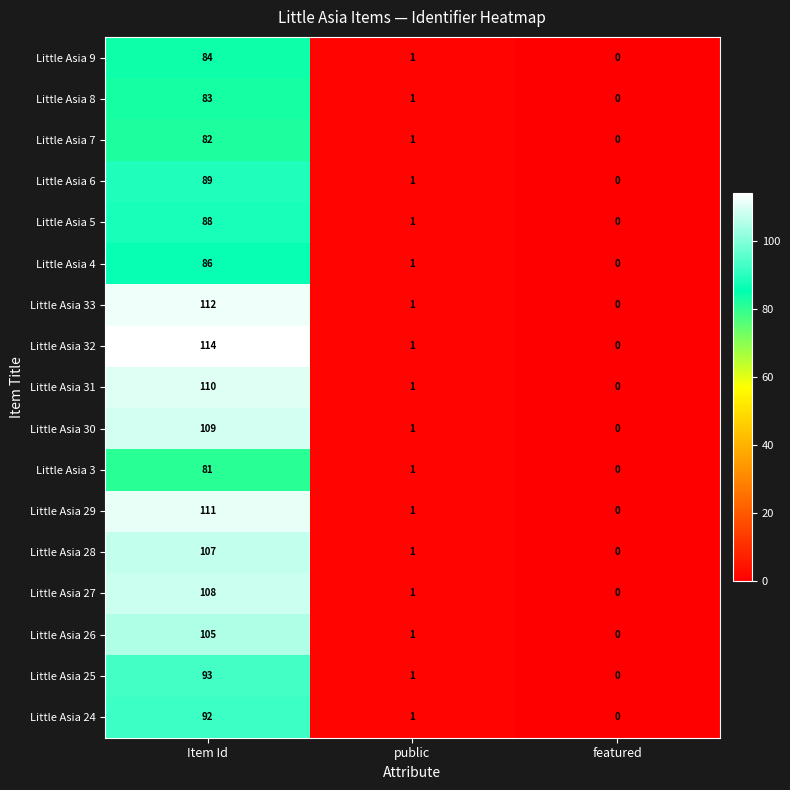

What is the total value across all series at Item Id?

1654